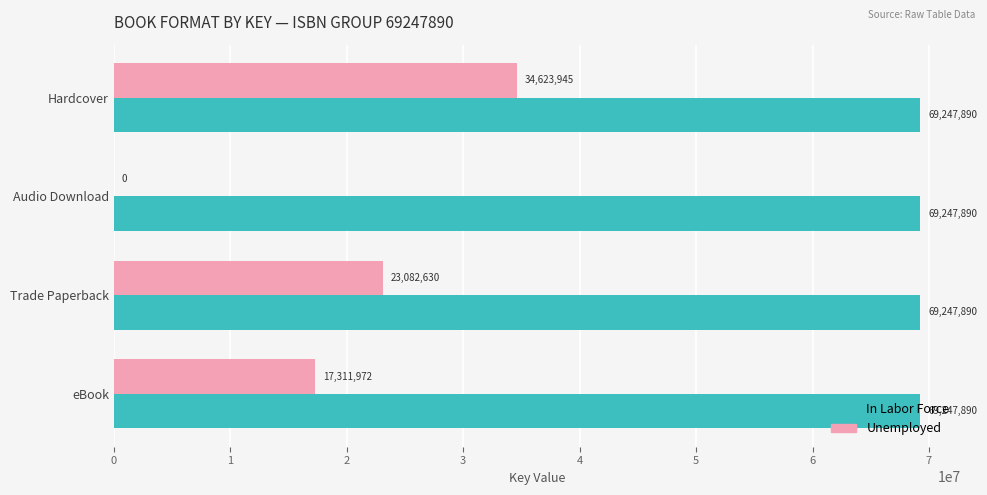

What is the sum of all In Labor Force values?

276991560